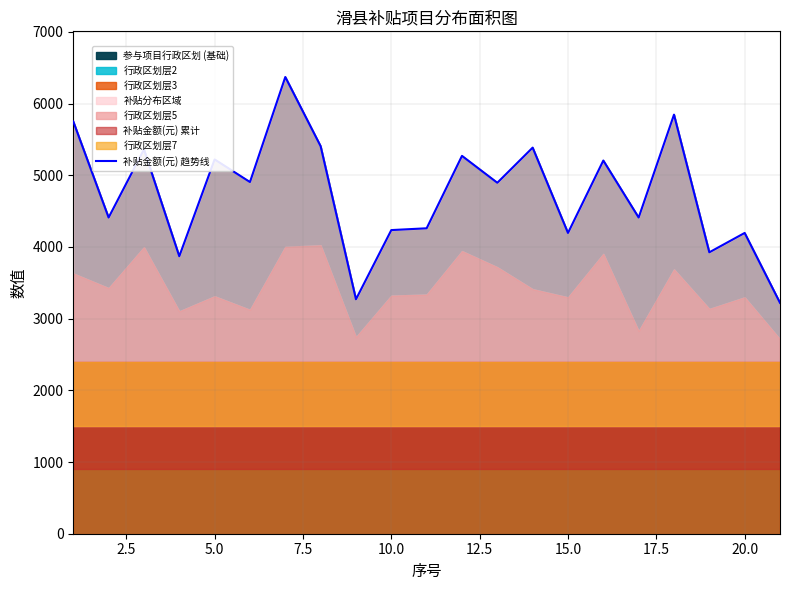

Reading left to right, what are all the values shown in this chart?

5750	4410	5360	3870	5220	4905	6370	5405	3270	4235	4260	5270	4895	5385	4195	5205	4410	5845	3925	4195	3220